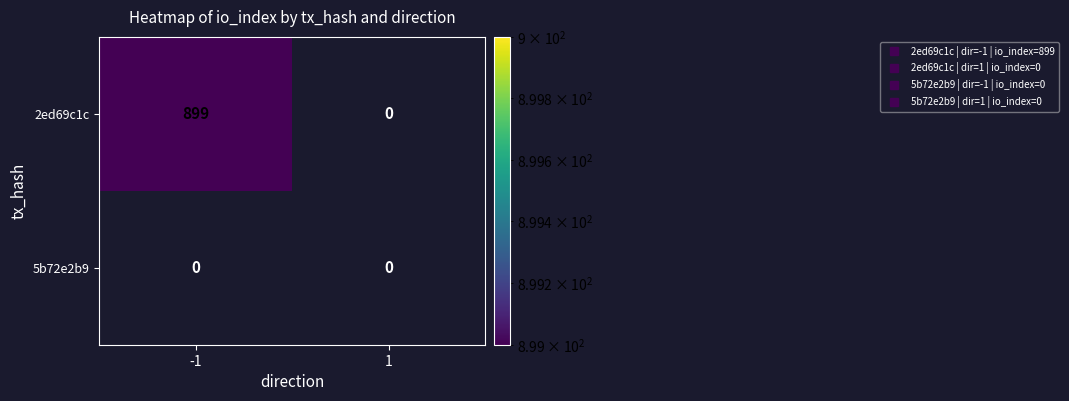

Count the number of data series in this chart.

2